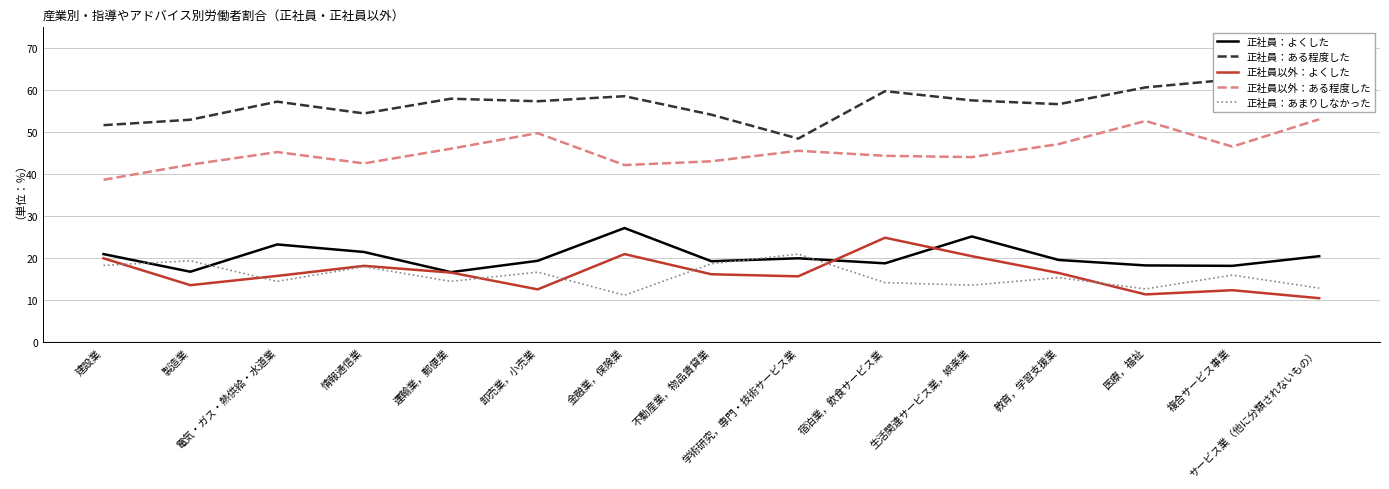

What is the value of the 正社員以外：よくした point at the 15th from the left?

10.5